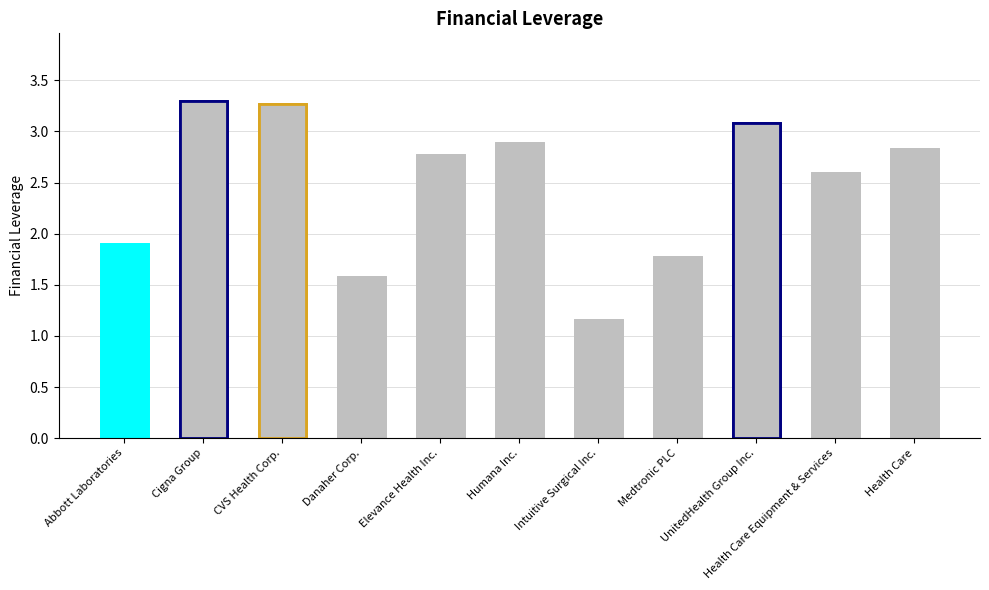

Is it true that the value at Intuitive Surgical Inc. is 0.6?

False